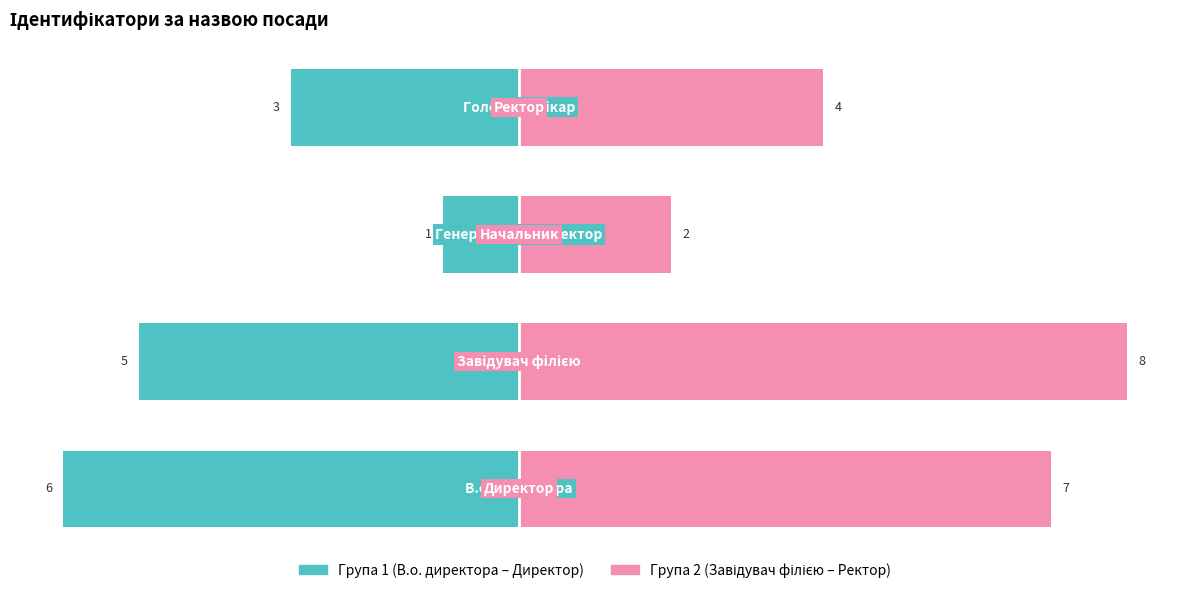

At how many categories does at least one series exceed 4?

2